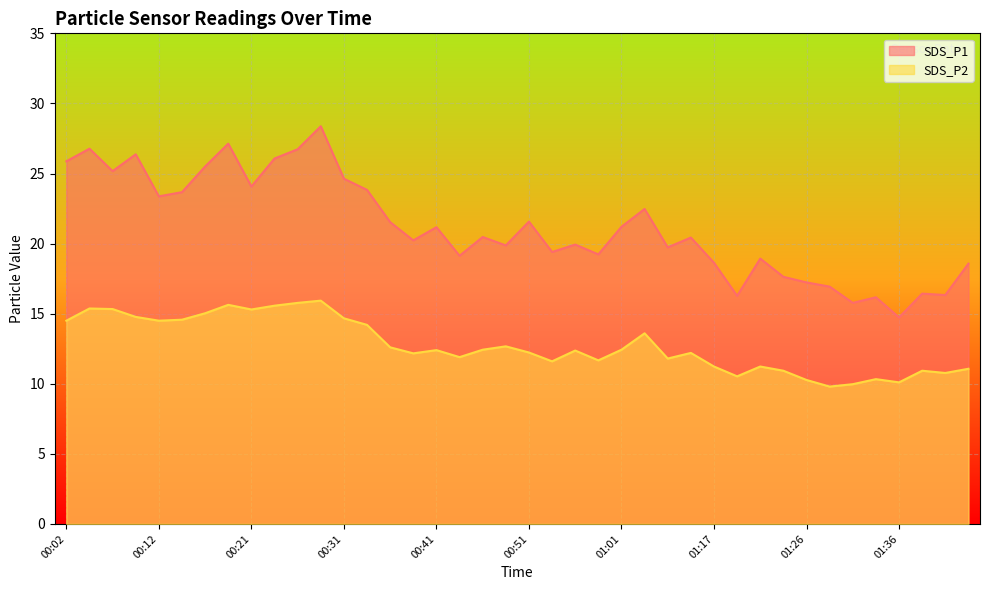

Which category has the lowest value across all series?

01:29